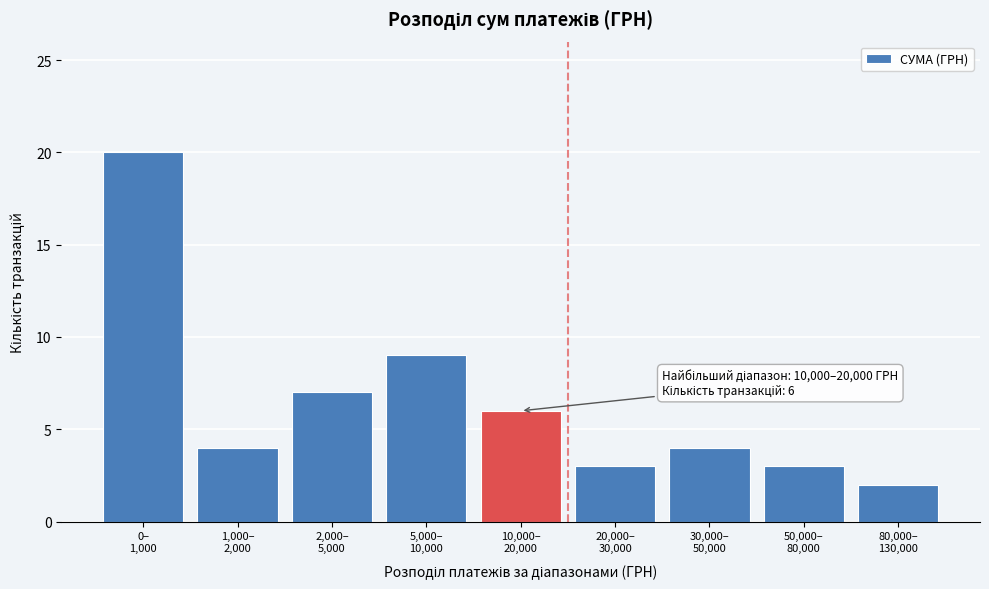

Reading left to right, extract all data points from this chart.

20	4	7	9	6	3	4	3	2